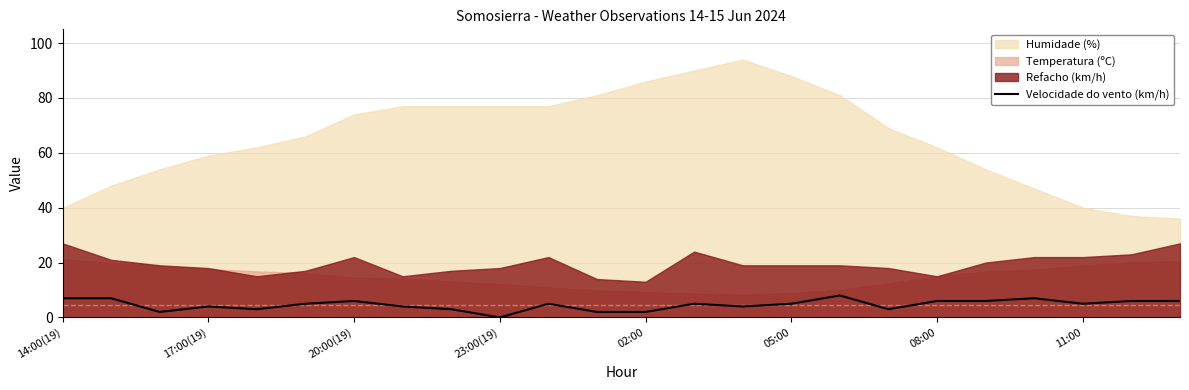

Is it true that Velocidade do vento (km/h) equals 10 at 20:00(19)?

False